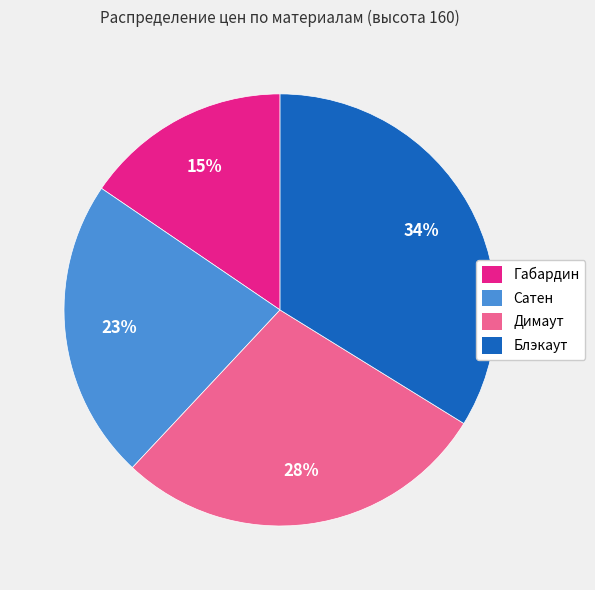

Is the sum of Сатен and Габардин greater than half?

No